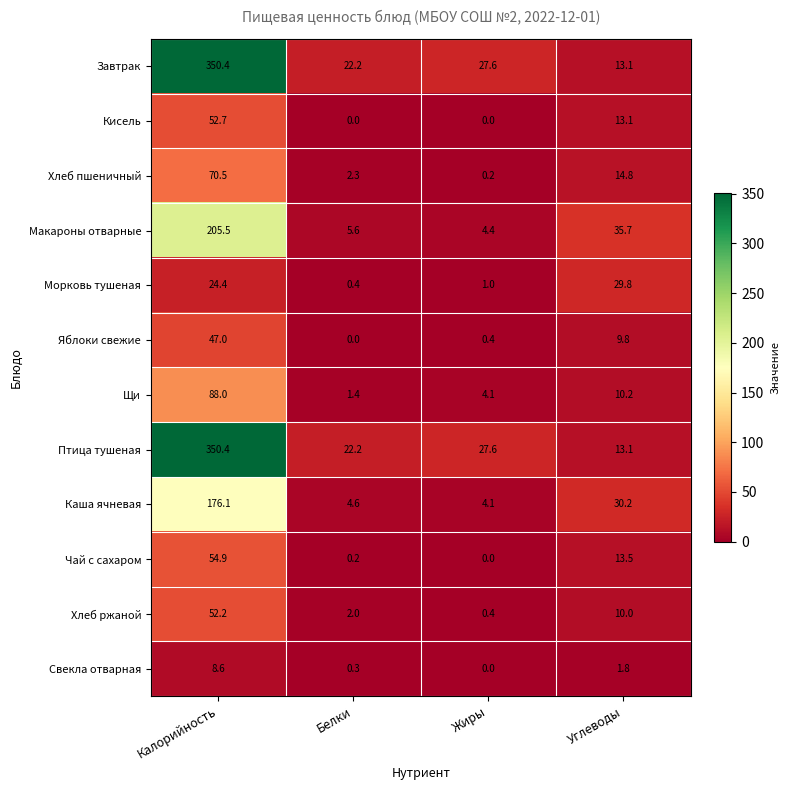

Read the Макароны отварные value at Углеводы.

35.7